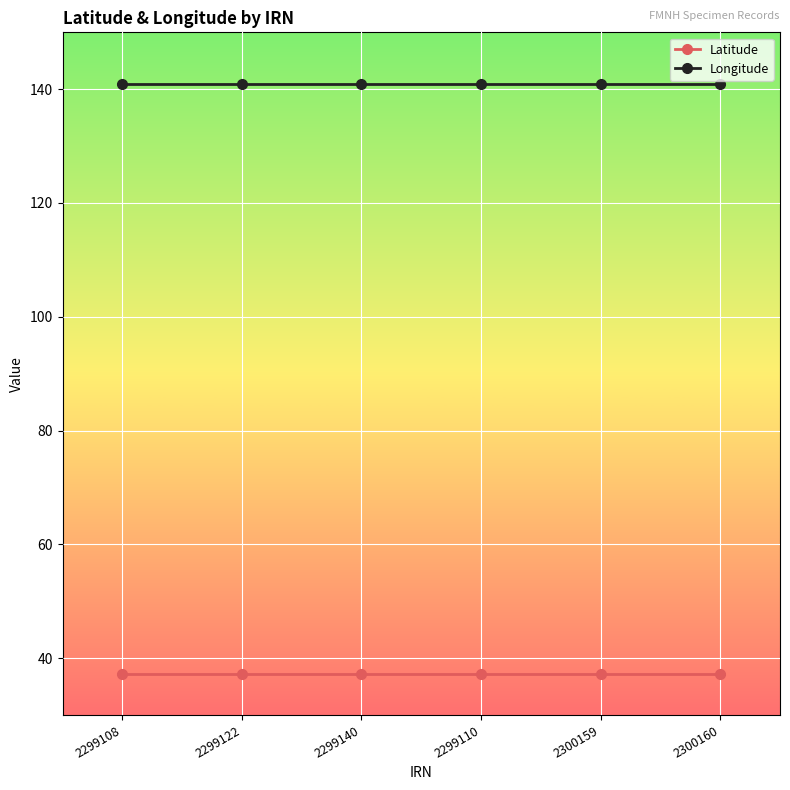

True or false: Latitude and Longitude intersect in this chart.

False